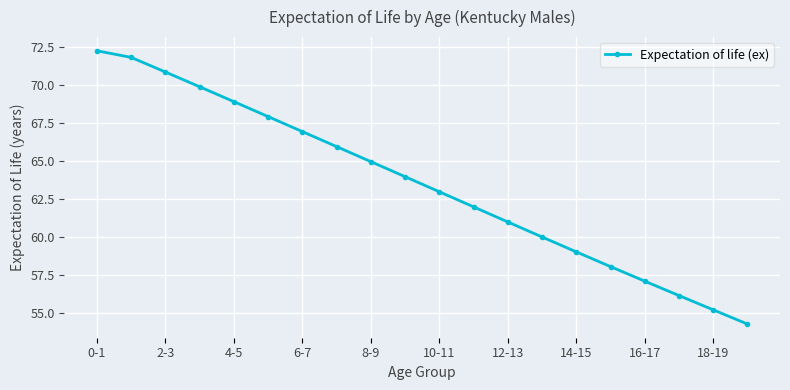

True or false: the data has more than 1 interior local peaks.

False